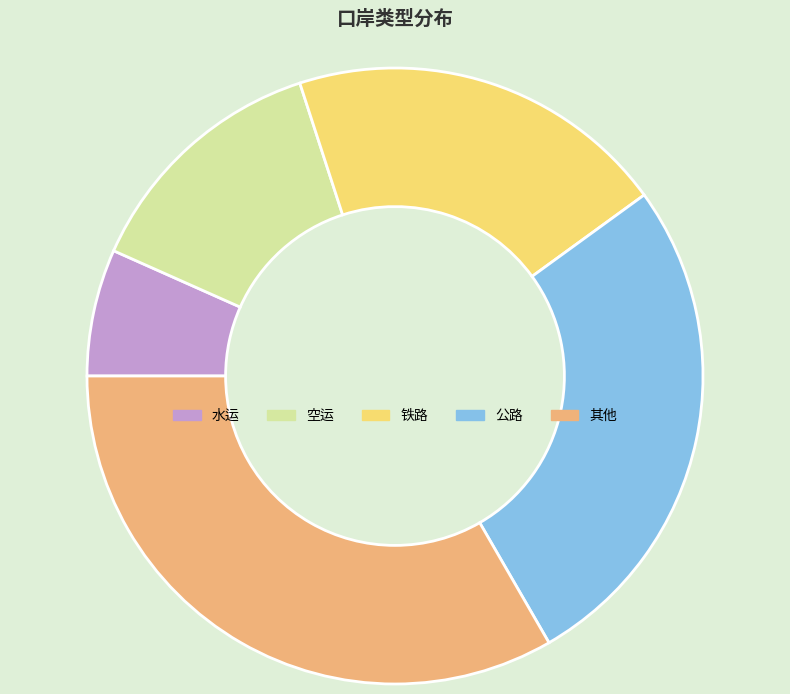

Which category has the biggest portion of the pie?

其他